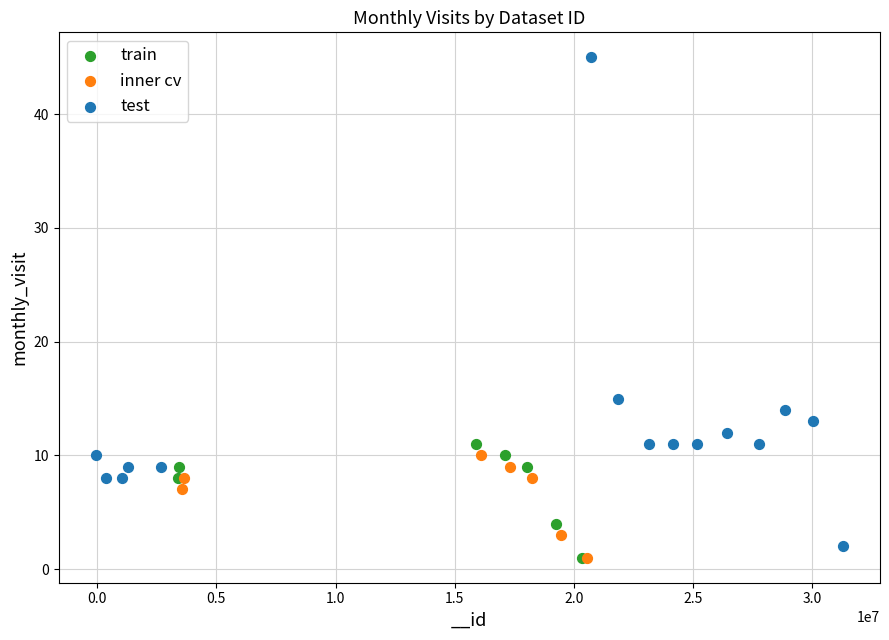

Which series has the widest spread of Y values?

test